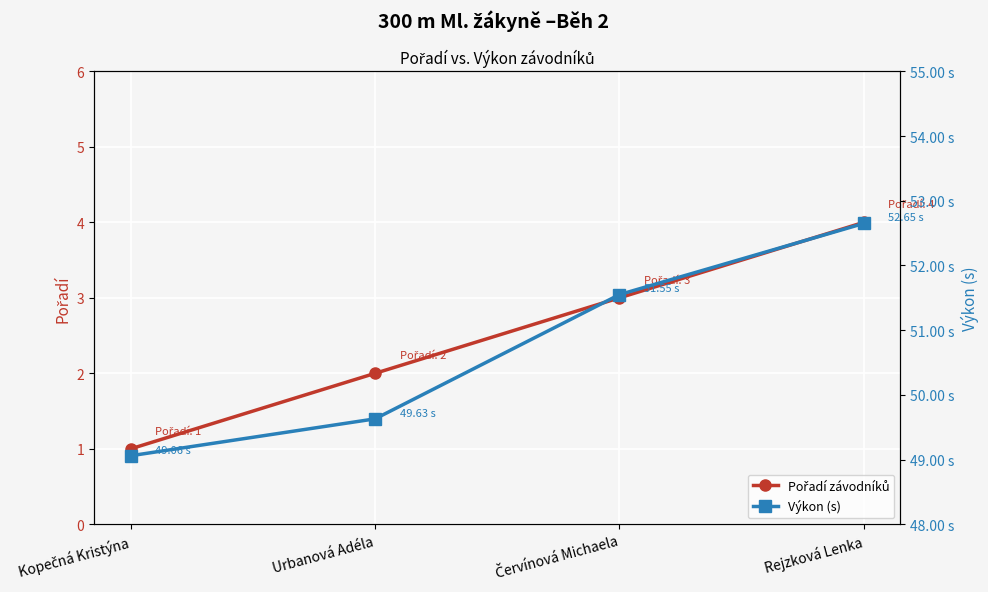

True or false: Pořadí závodníků and Výkon (s) cross at least once.

False